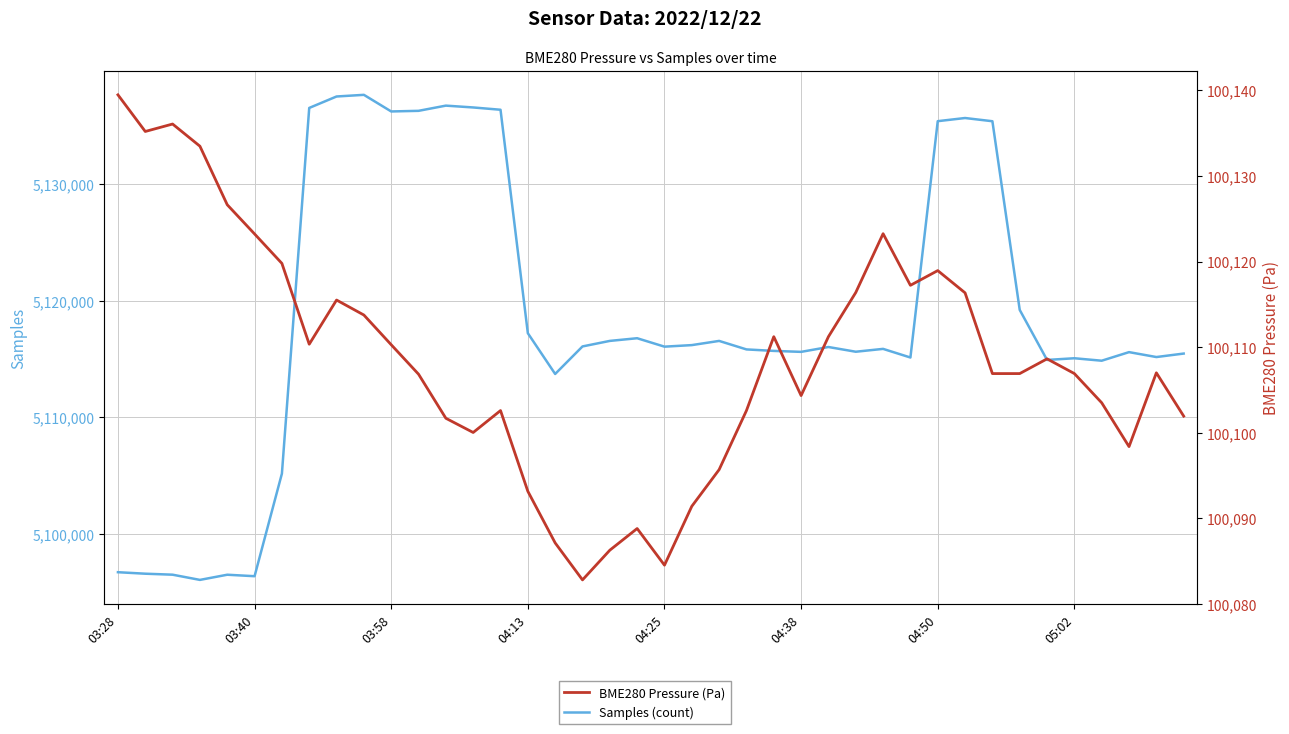

True or false: BME280 Pressure (Pa) has a value of 35491.7 at 04:38.

False